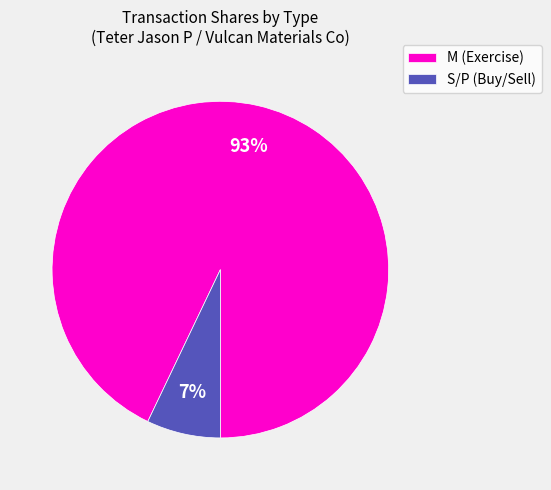

What is the smallest slice in the pie chart?

S/P (Buy/Sell)